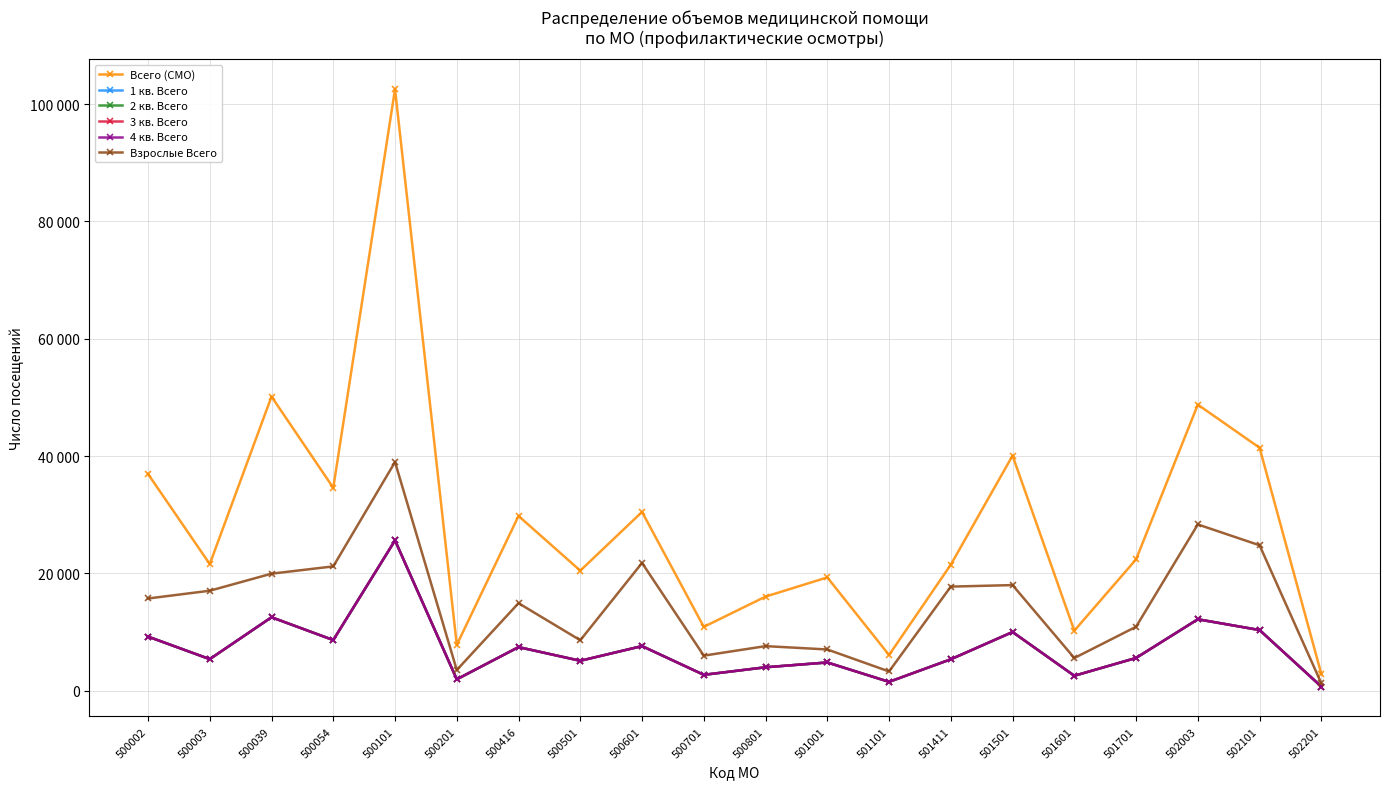

Is this an area chart (filled region under the line)?

No